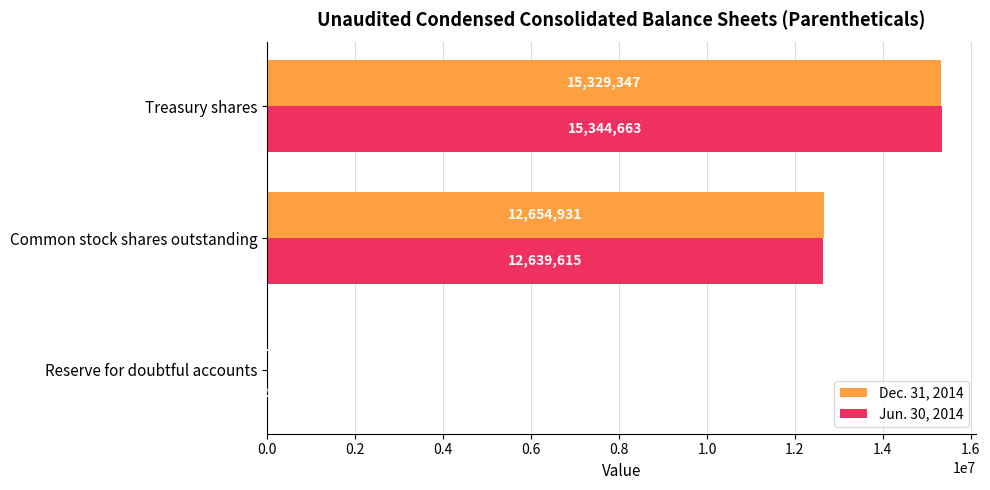

What is the total value across all series at Common stock shares outstanding?

25294546